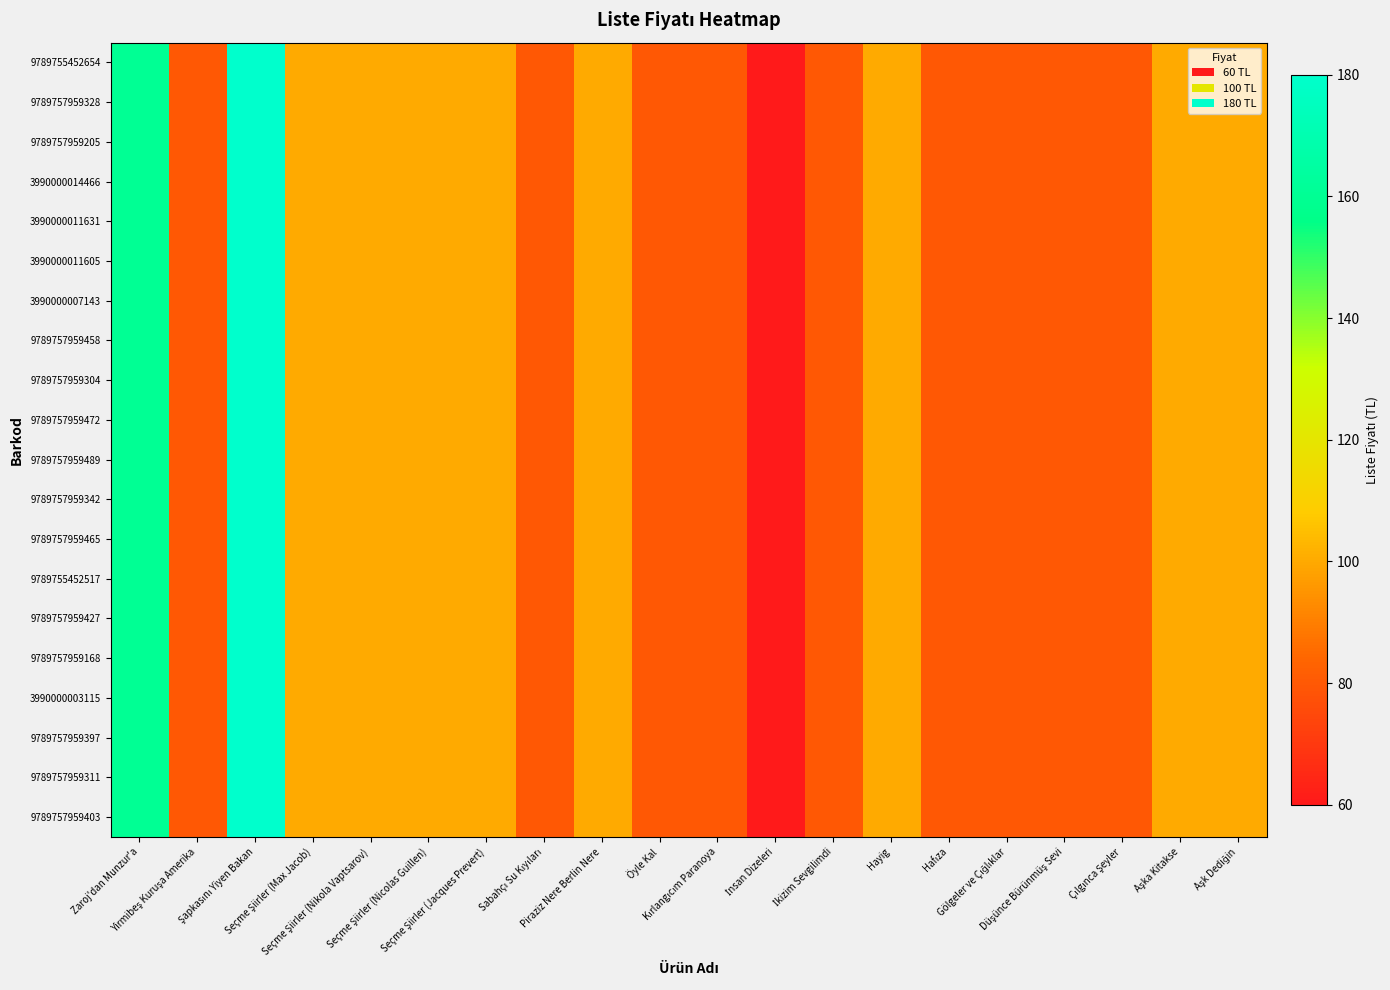

What is the total value across all series at Seçme Şiirler (Nikola Vaptsarov)?

2000